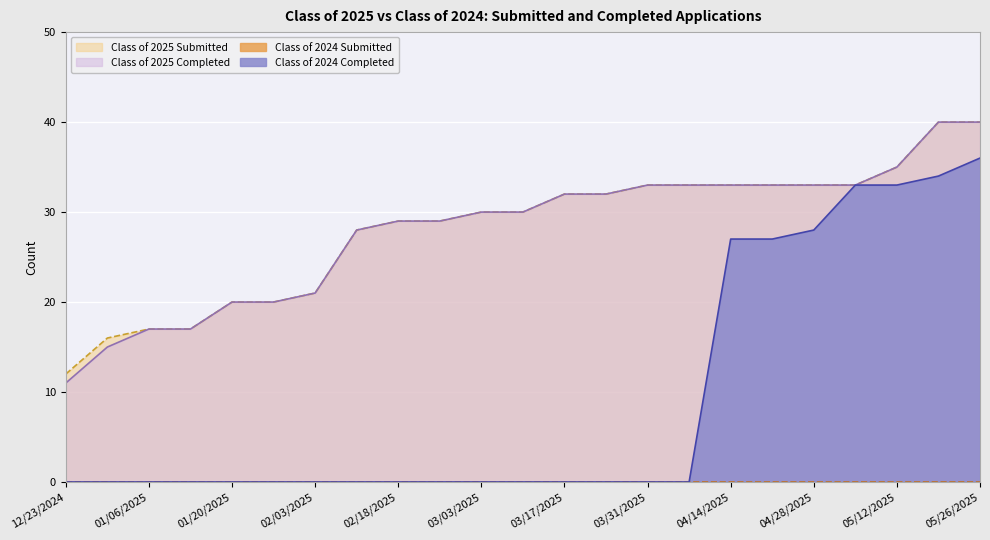

What is the average value of the Class of 2025 Completed series?

28